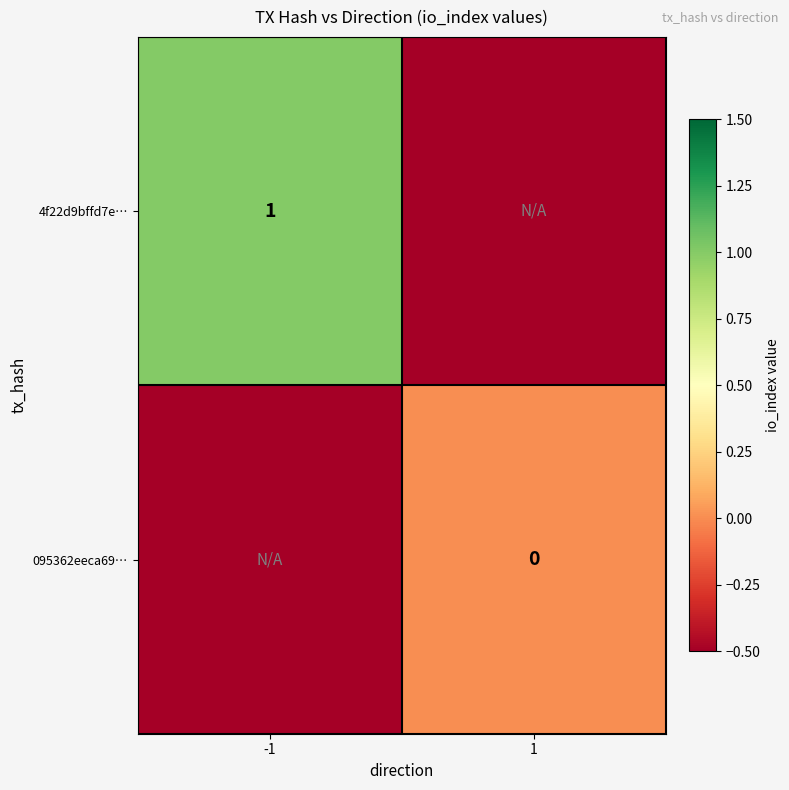

How many distinct data groups are displayed?

2